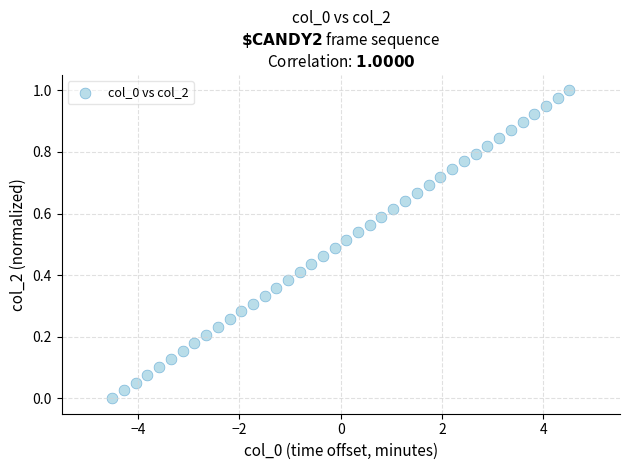

What is the range of X values (max minus min)?

9.0